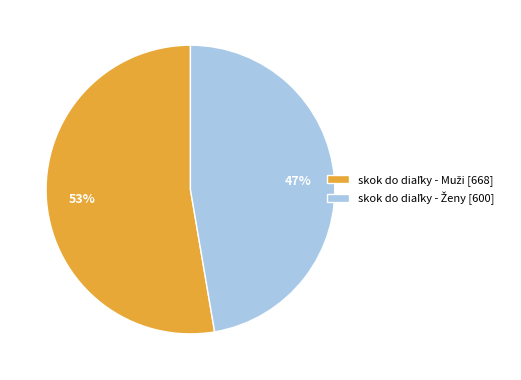

Is there a majority slice in this chart?

Yes